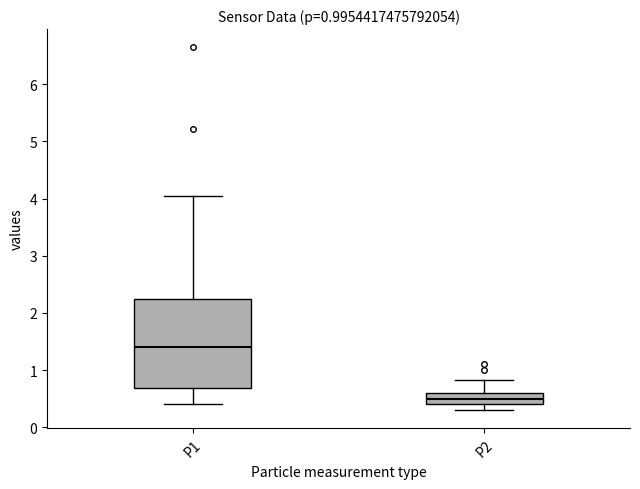

Comparing the boxes themselves (not the whiskers), which one is the tallest?

P1